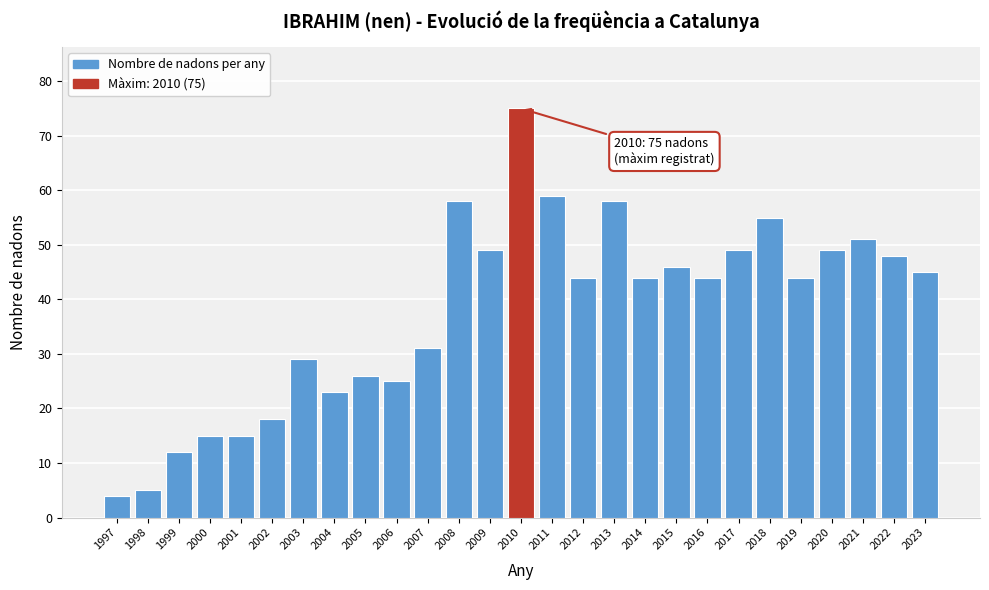

Reading right to left, extract all data points from this chart.

2023=45	2022=48	2021=51	2020=49	2019=44	2018=55	2017=49	2016=44	2015=46	2014=44	2013=58	2012=44	2011=59	2010=75	2009=49	2008=58	2007=31	2006=25	2005=26	2004=23	2003=29	2002=18	2001=15	2000=15	1999=12	1998=5	1997=4